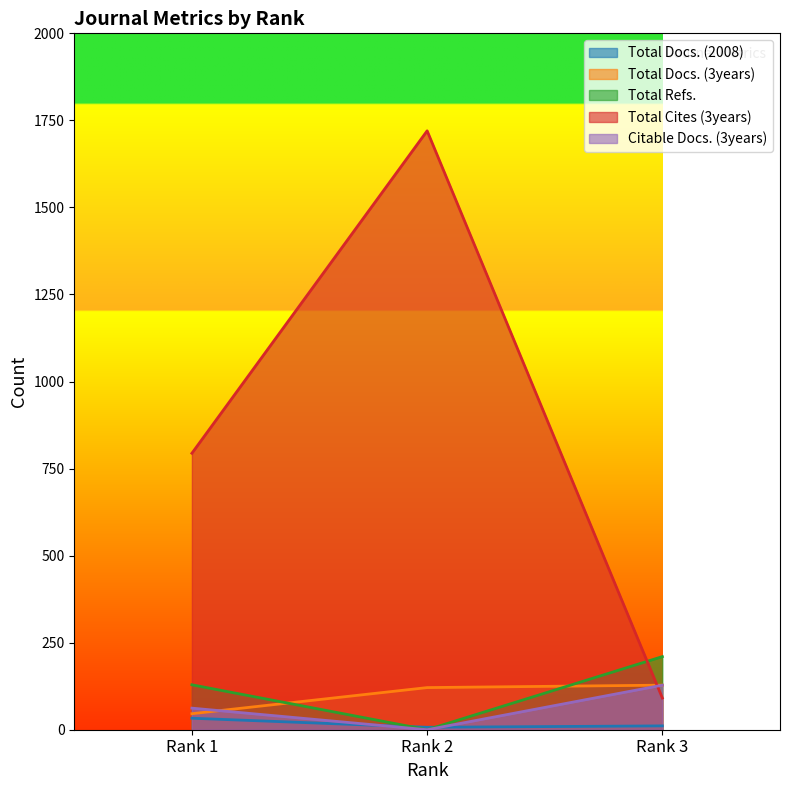

What are all the series names shown in the legend?

Total Docs. (2008), Total Docs. (3years), Total Refs., Total Cites (3years), Citable Docs. (3years)